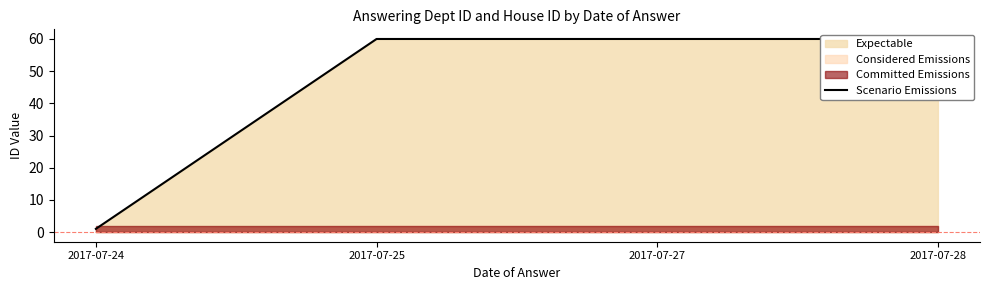

At which category does the chart reach its peak across all series?

2017-07-25